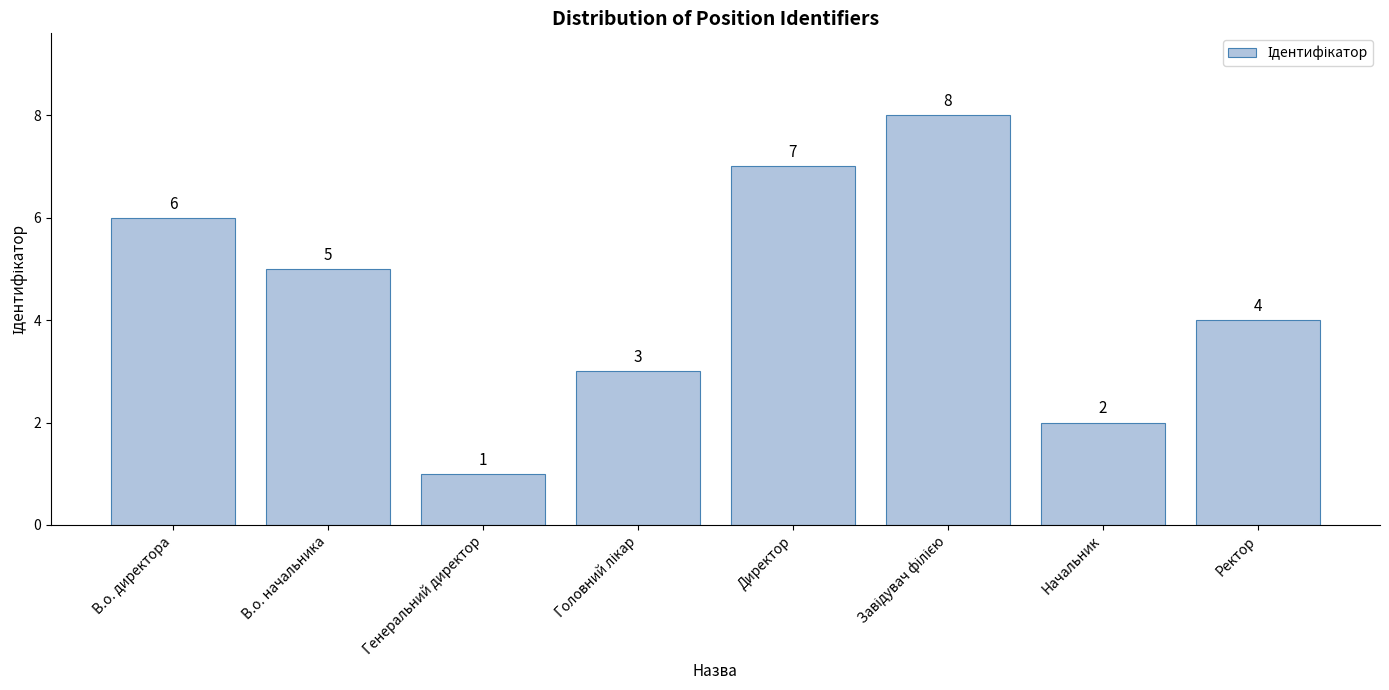

Is it true that the value at Директор is 7?

True